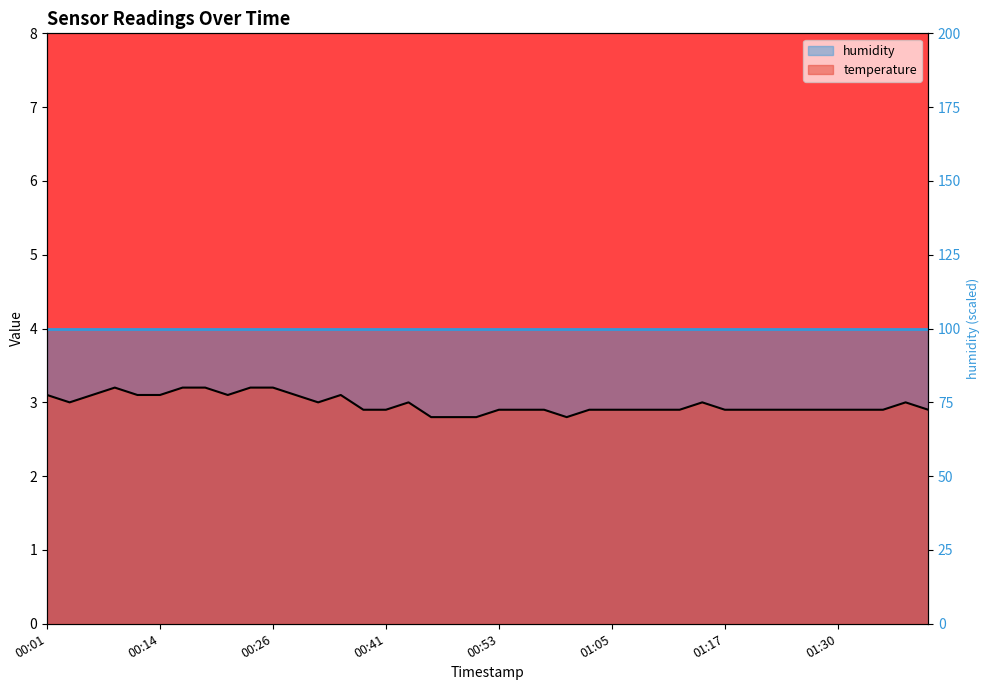

What is the label of the 26th point from the left?

01:05